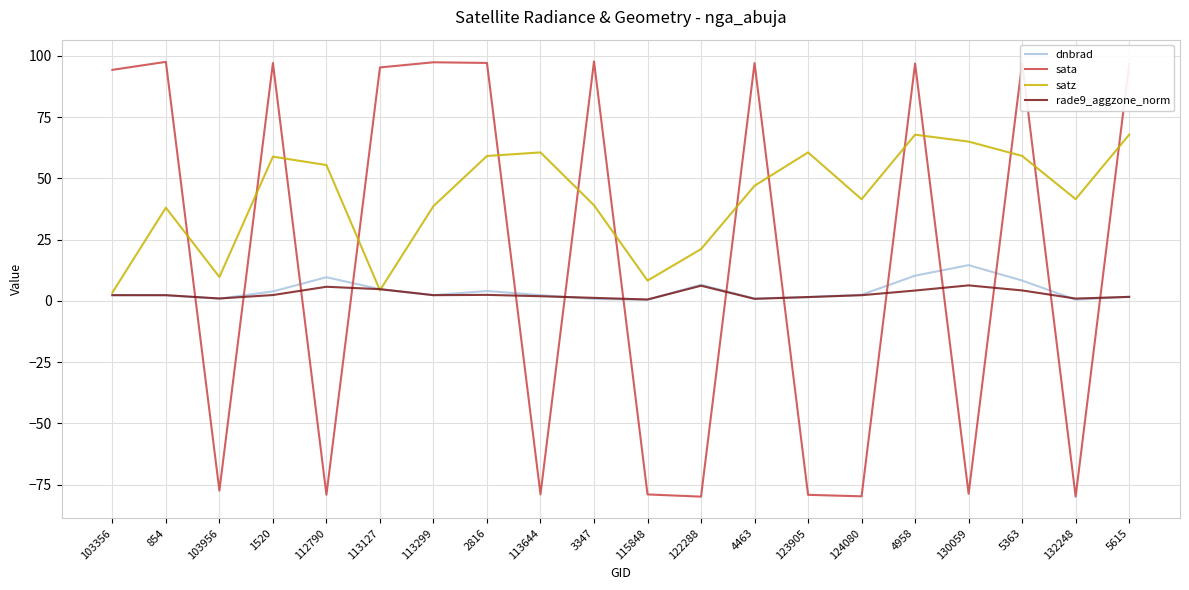

At how many categories does at least one series exceed 62?

12